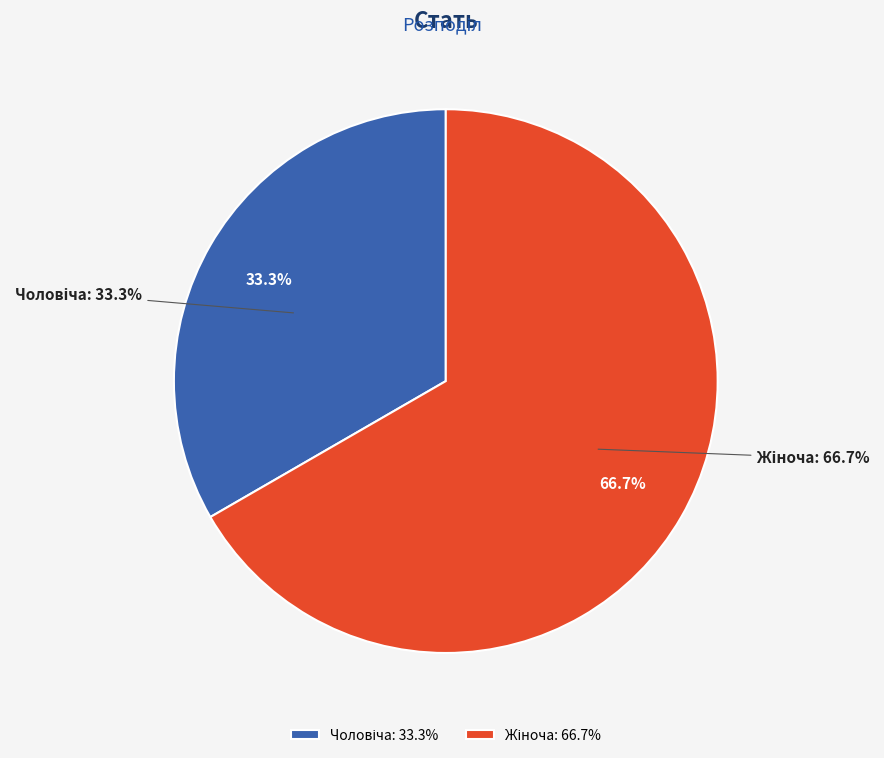

Which slice represents more than half of the pie?

Жіноча